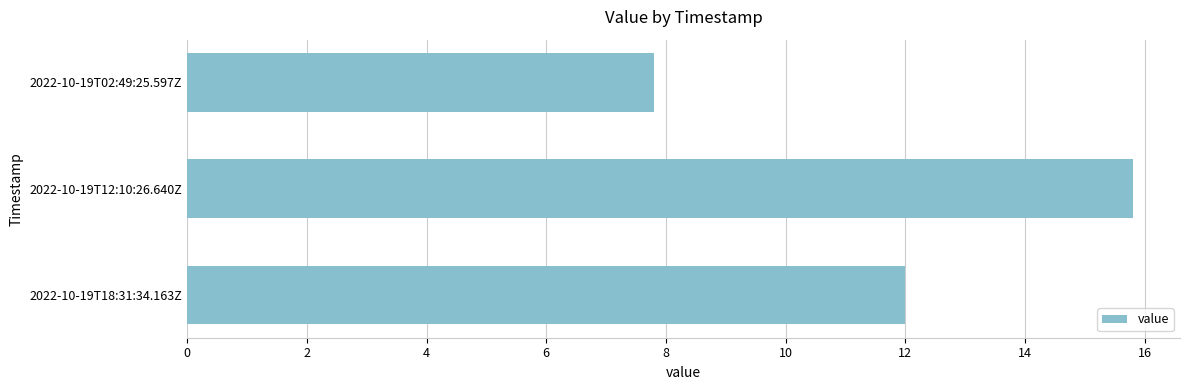

What is the average value?

11.9